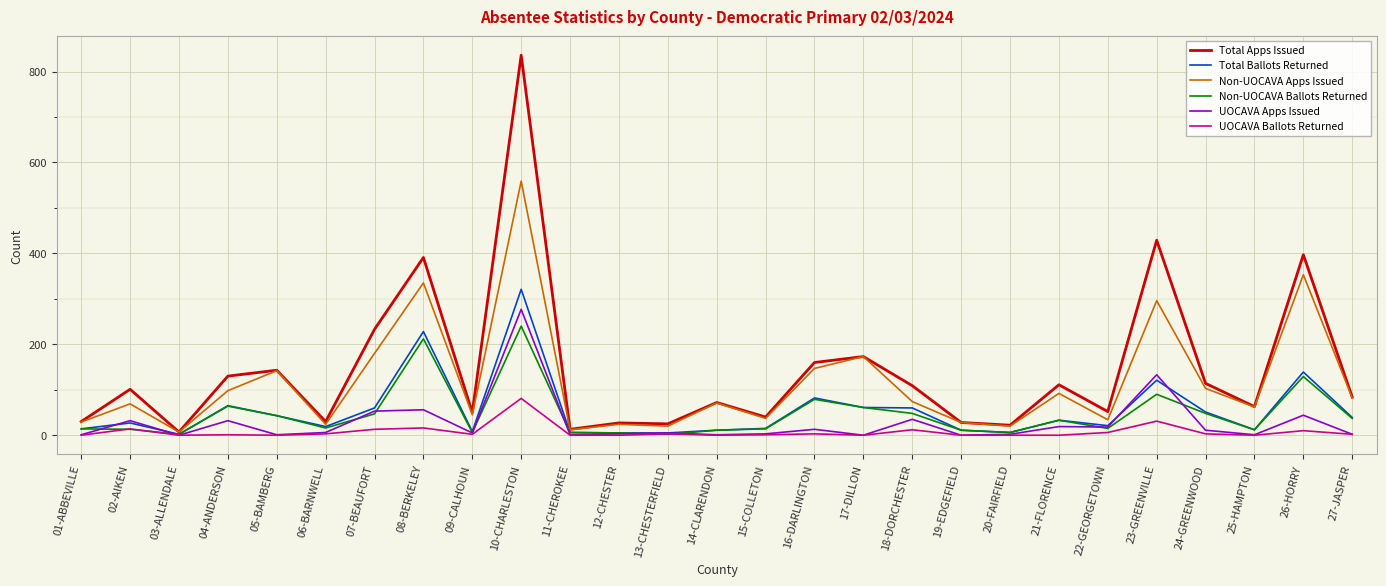

In Total Apps Issued, how many points are lower than both neighbors (excluding endpoints)?

9